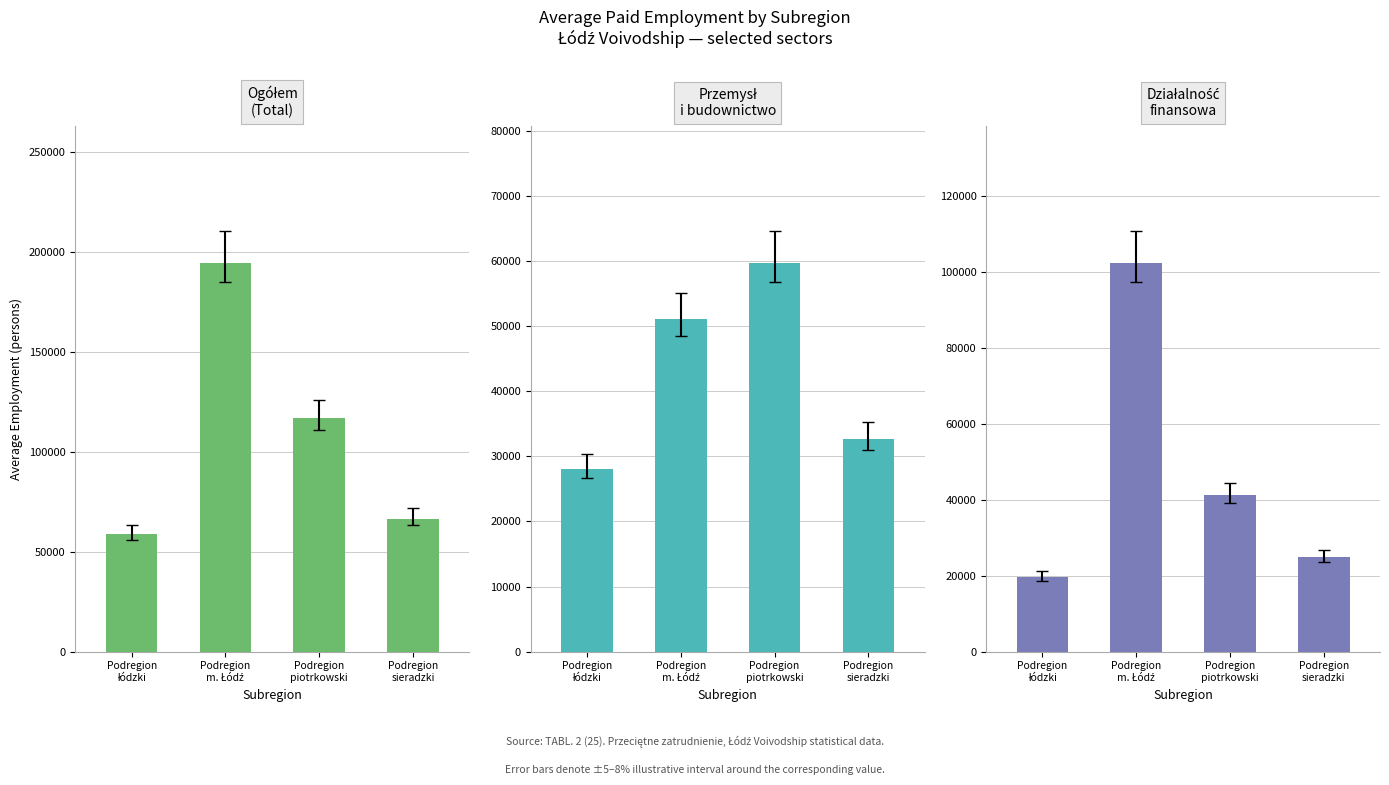

What is the total value across all series at Podregion
piotrkowski?

217634.7